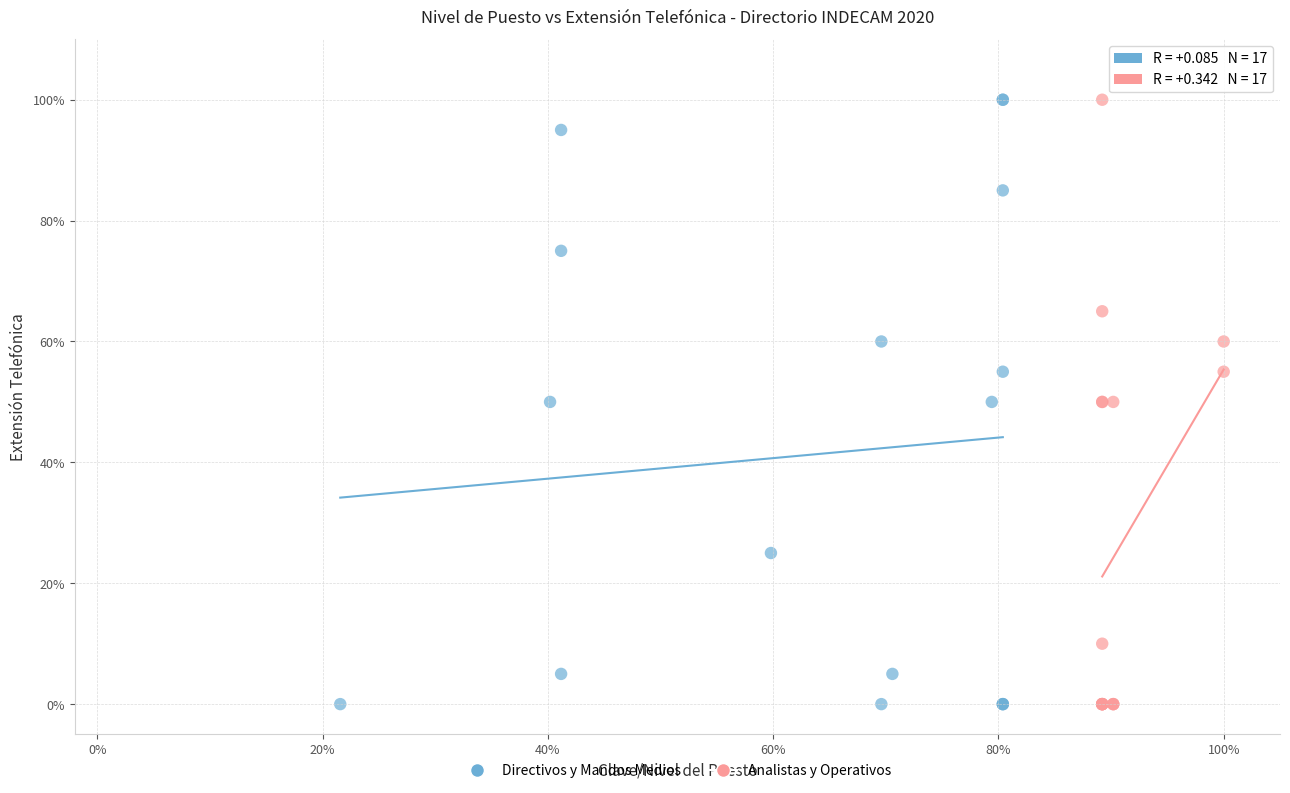

What are all the series names shown in the legend?

Directivos y Mandos Medios, Analistas y Operativos